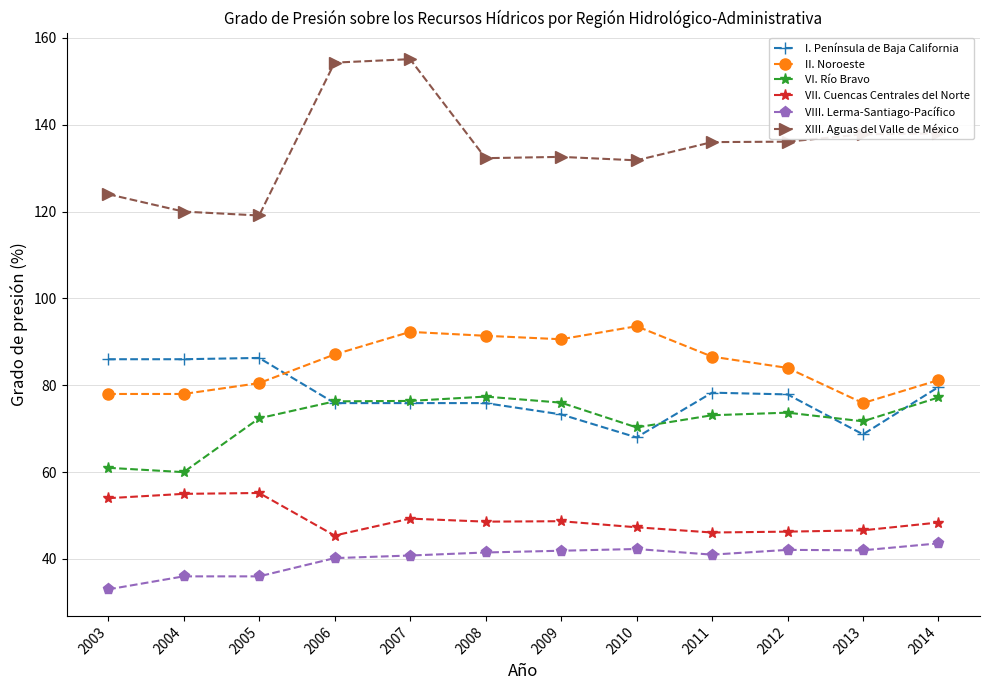

What is the total value across all series at 2003?

436.0